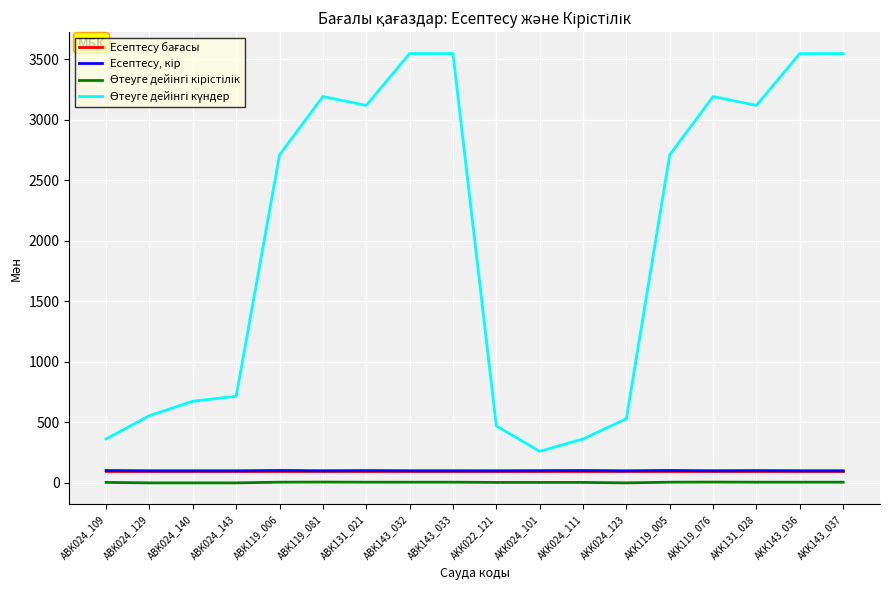

Between ABK143_033 and AKK024_101, which series saw the biggest shift?

Өтеуге дейінгі күндер